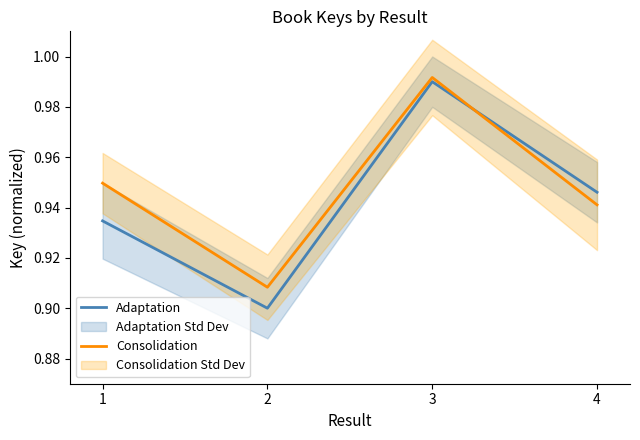

Which series has the widest spread of values?

Adaptation